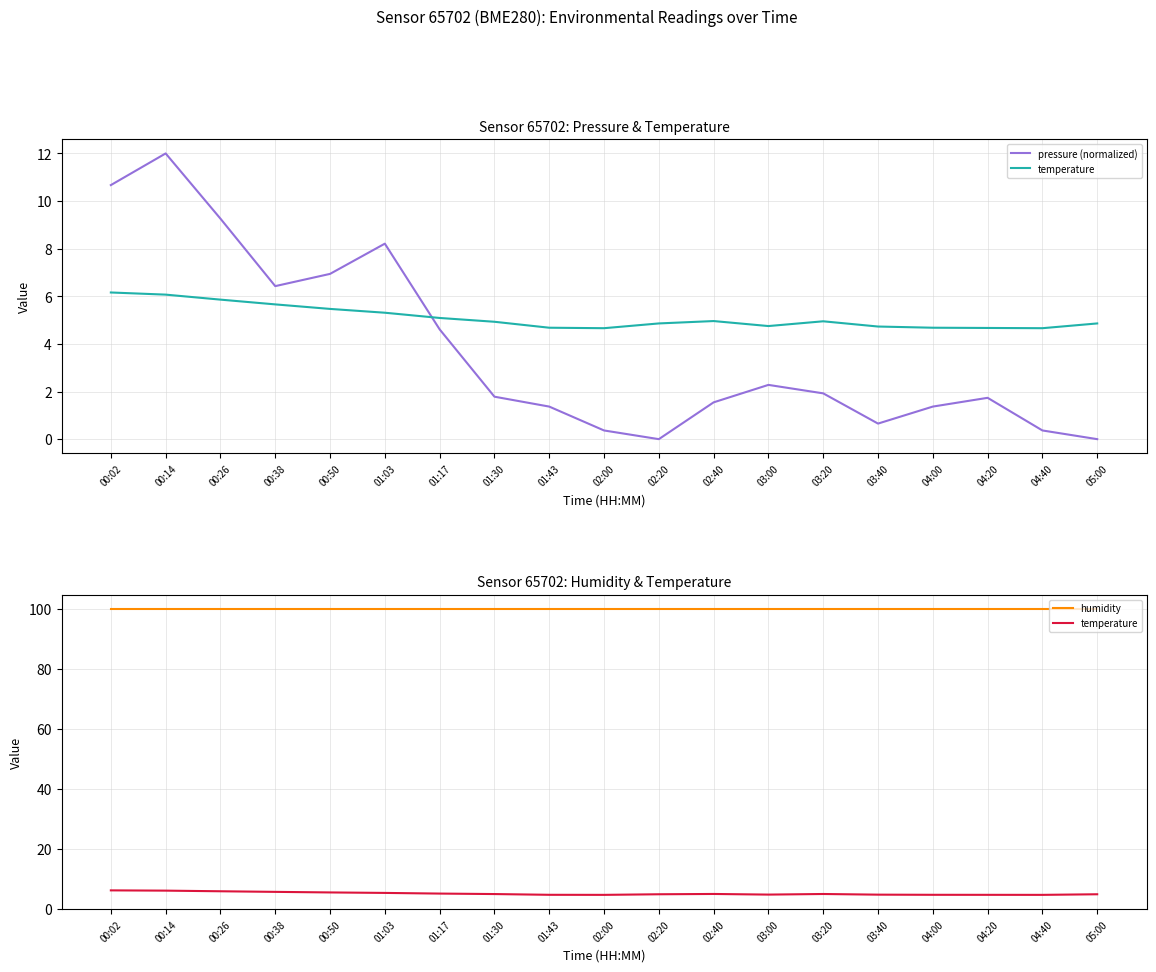

Is the value of pressure (normalized) at 02:00 greater than the value of temperature at 01:30?

No